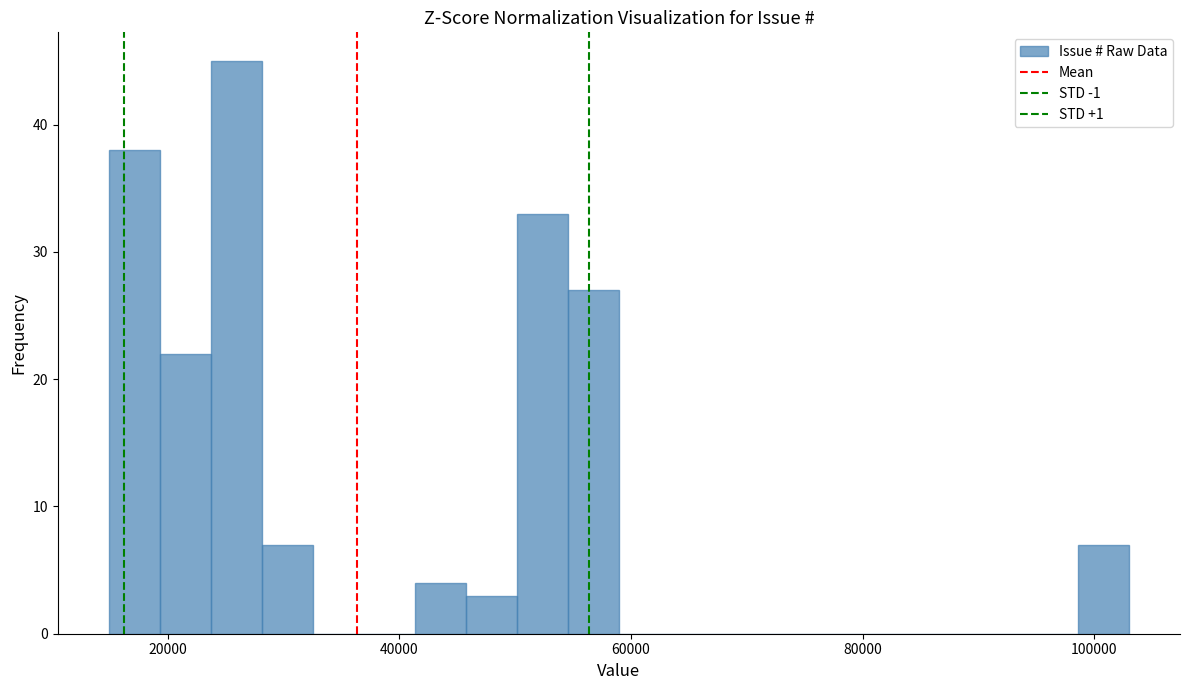

Read against the x-axis, roughly where is the centre of the tallest bar?

26000